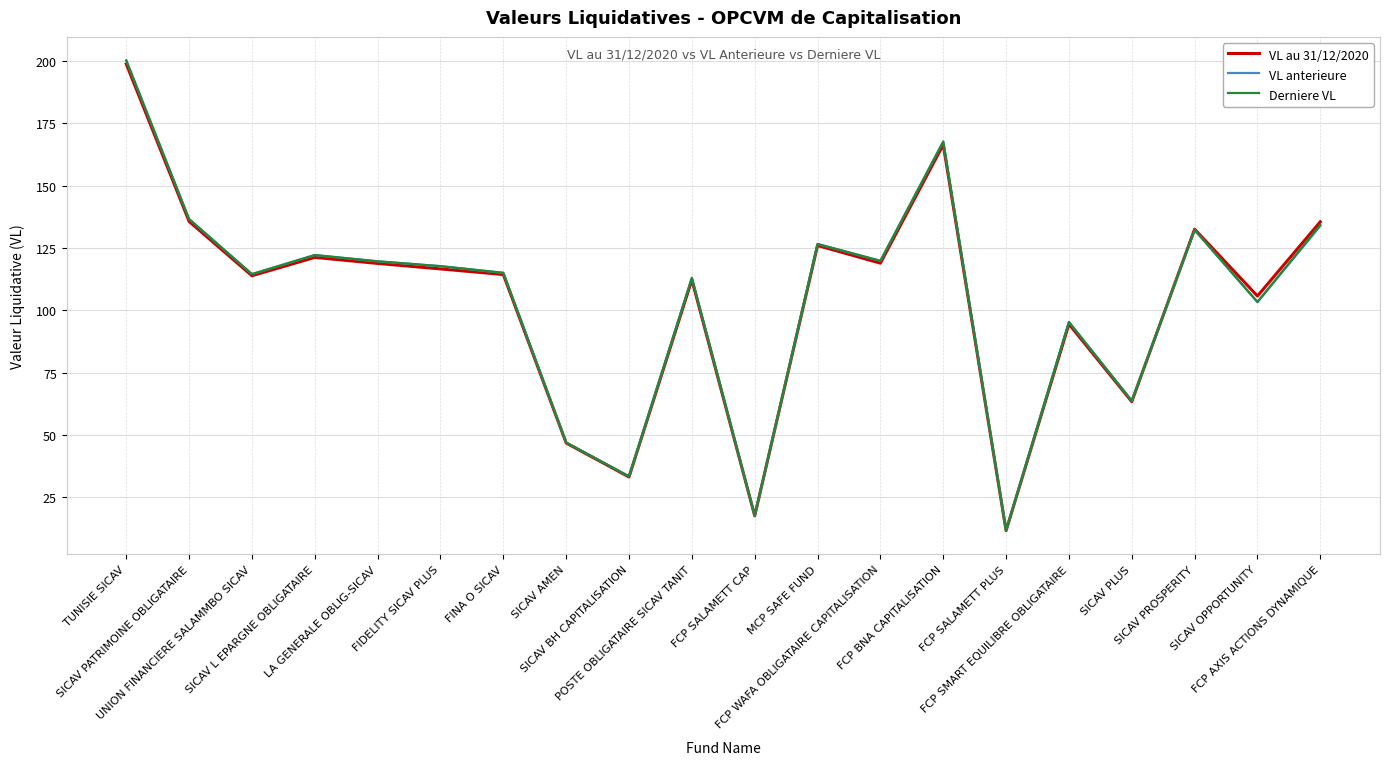

At which category is the sum across all series the highest?

TUNISIE SICAV